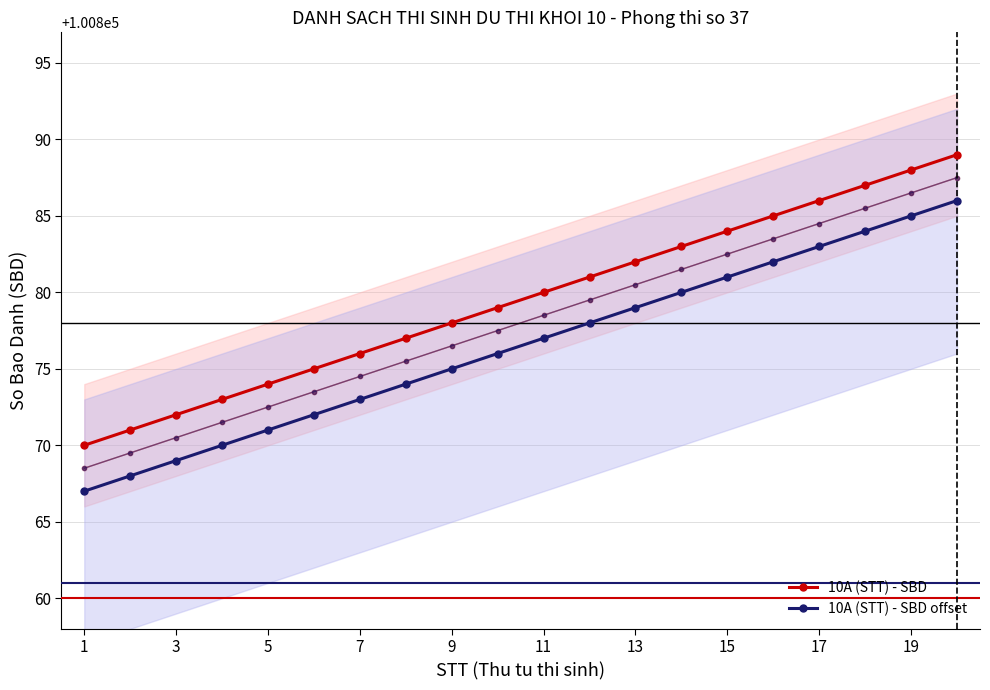

True or false: 10A (STT) - SBD offset and 10A (STT) - SBD intersect in this chart.

False